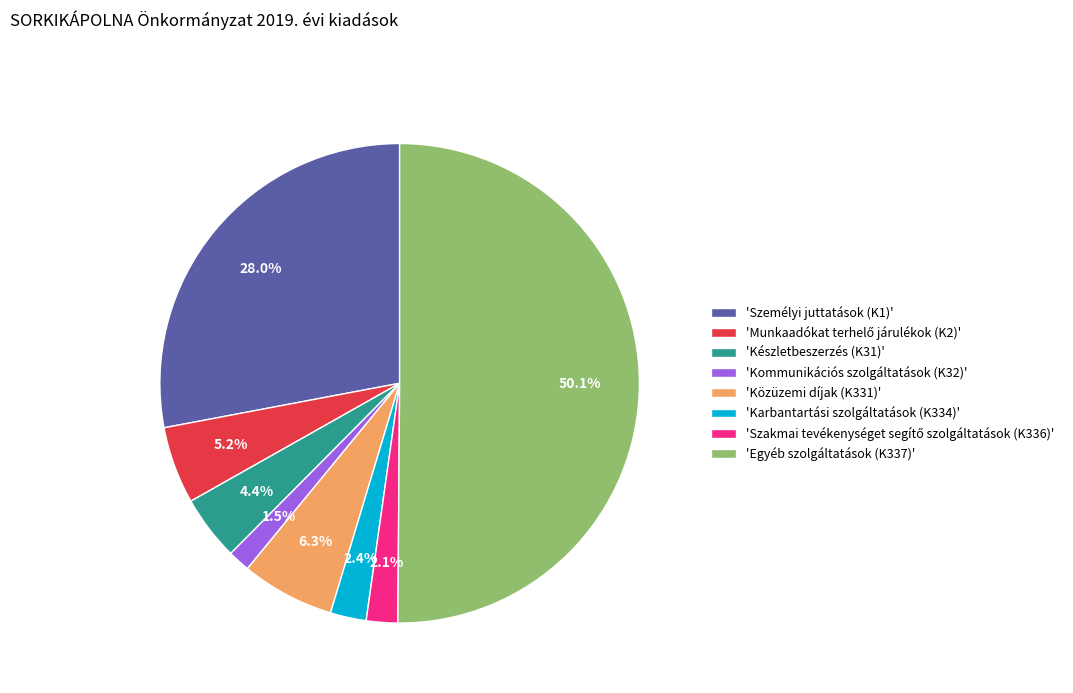

What is the ratio of the value at 'Készletbeszerzés (K31)' to the value at 'Közüzemi díjak (K331)'?

0.7